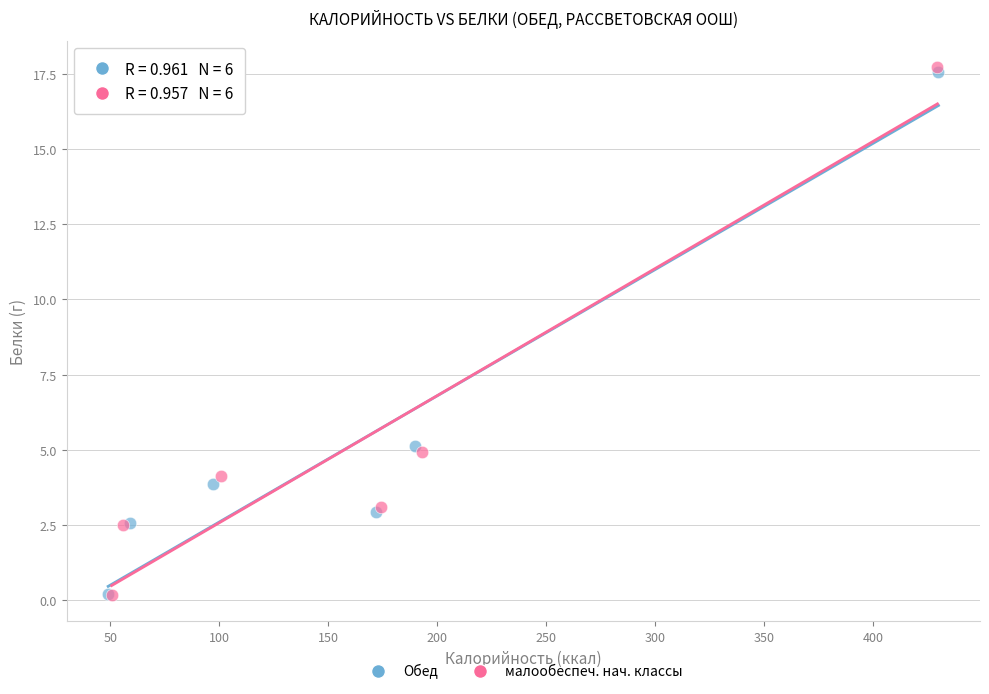

What are all the series names shown in the legend?

Обед, малообеспеч. нач. классы